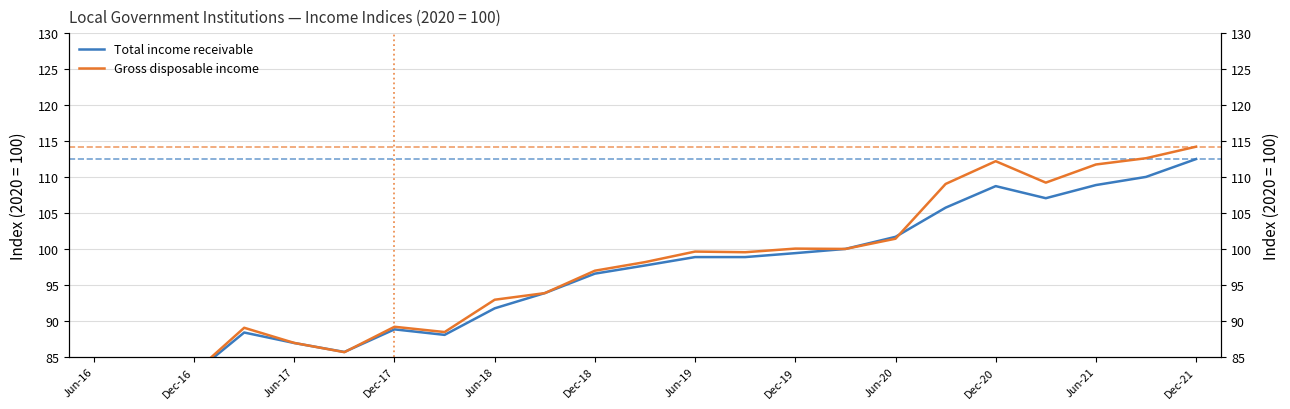

At which category does the chart reach its minimum across all series?

Jun-16